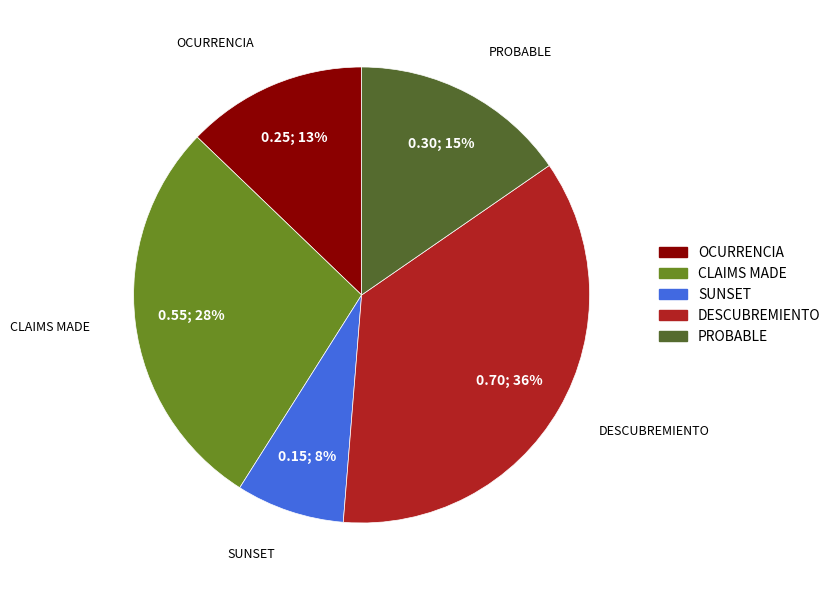

To the nearest percent, what percentage of the pie is OCURRENCIA?

13%